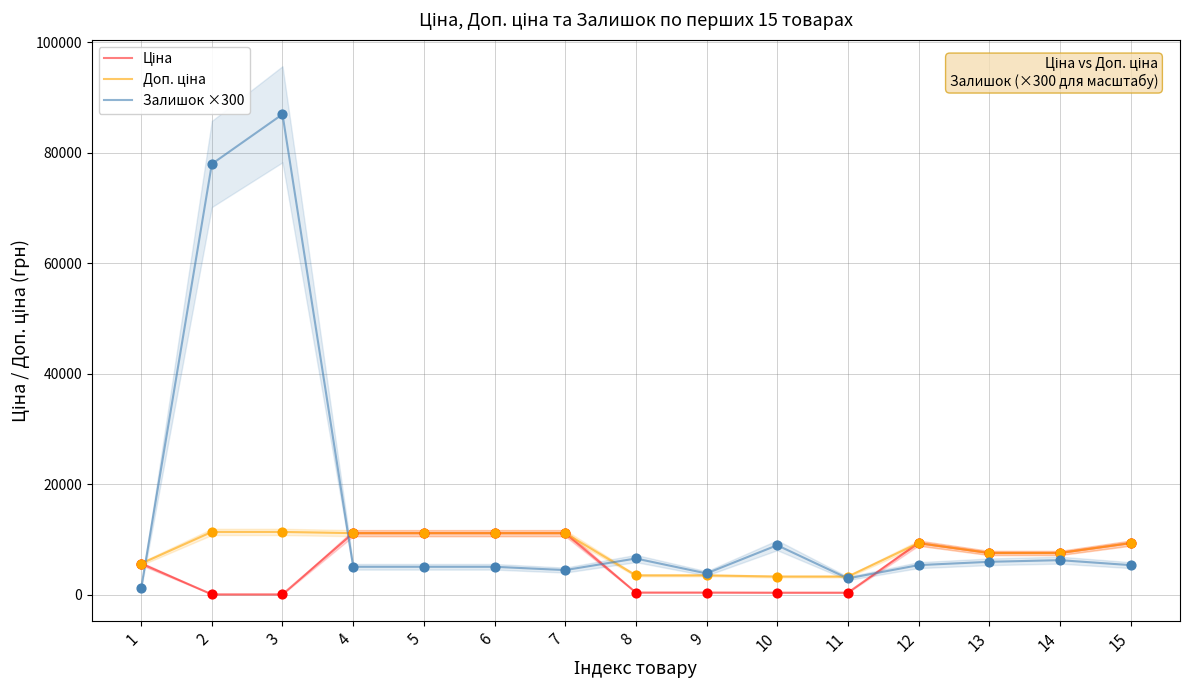

Which series contains the lowest Y value?

Ціна